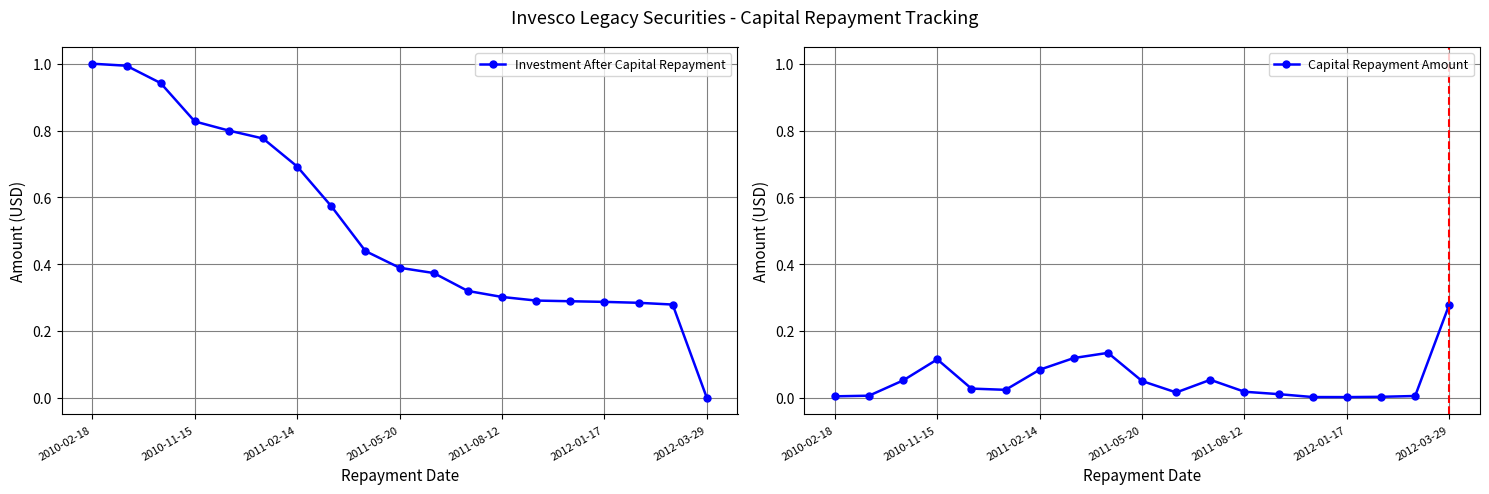

Reading left to right, transcribe all the data shown in this chart.

Investment After Capital Repayment: 1.0	1.0	0.9	0.8	0.8	0.8	0.7	0.6	0.4	0.4	0.4	0.3	0.3	0.3	0.3	0.3	0.3	0.3	0.0
Capital Repayment Amount: 0.0	0.0	0.1	0.1	0.0	0.0	0.1	0.1	0.1	0.0	0.0	0.1	0.0	0.0	0.0	0.0	0.0	0.0	0.3